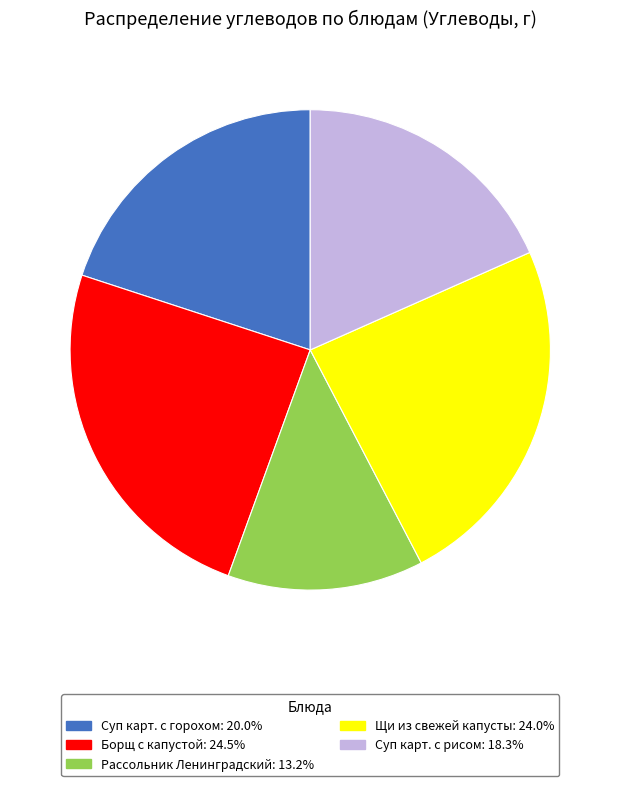

Is there any slice that represents more than half of the pie?

No